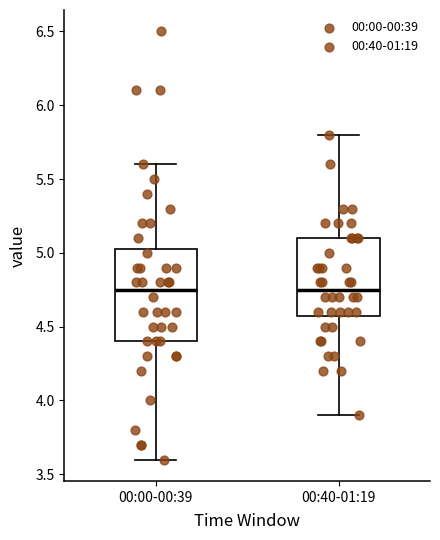

Reading left to right, read every box against the y-axis: the position of its median line, the range the box covers, and the ends of its whiskers. The values are not printed on the chart, so give them approximately, as read against the axis.

00:00-00:39: median 4.75, box 4.40 to 5.05, whiskers 3.60 to 5.60
00:40-01:19: median 4.75, box 4.60 to 5.10, whiskers 3.90 to 5.80